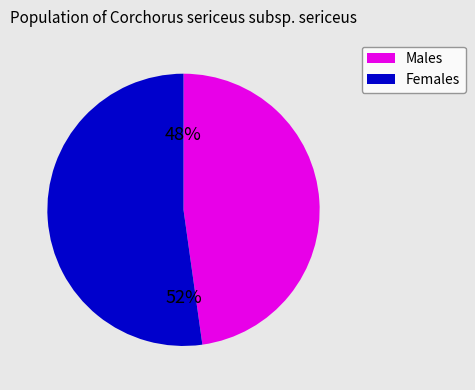

To the nearest percent, what is the average slice percentage?

50%